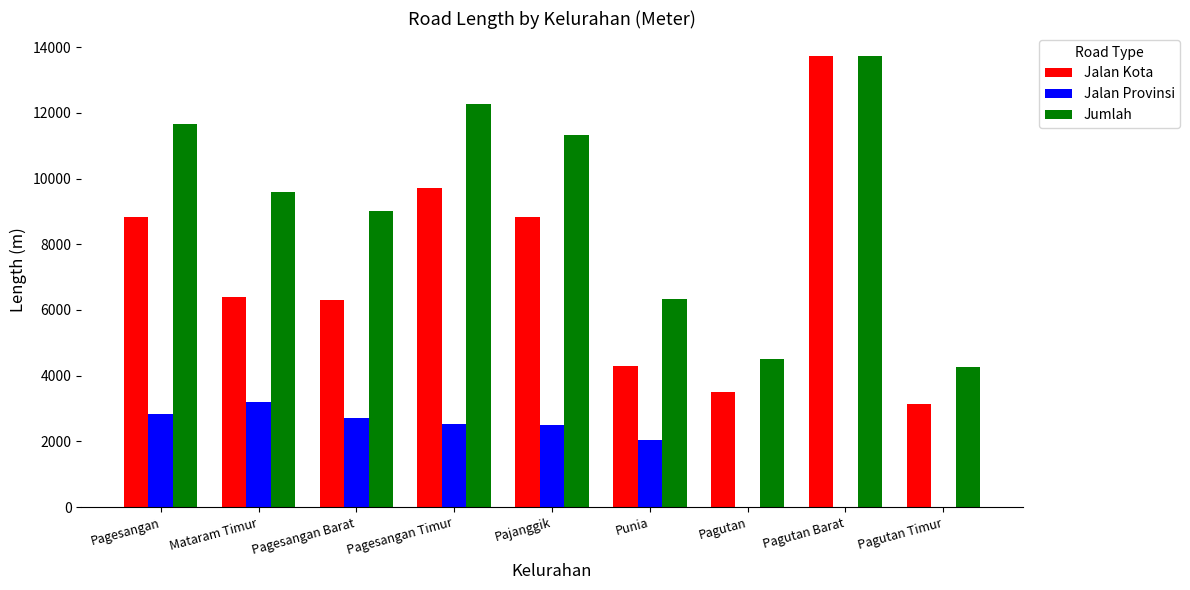

What is the sum of all Jalan Provinsi values?

15790